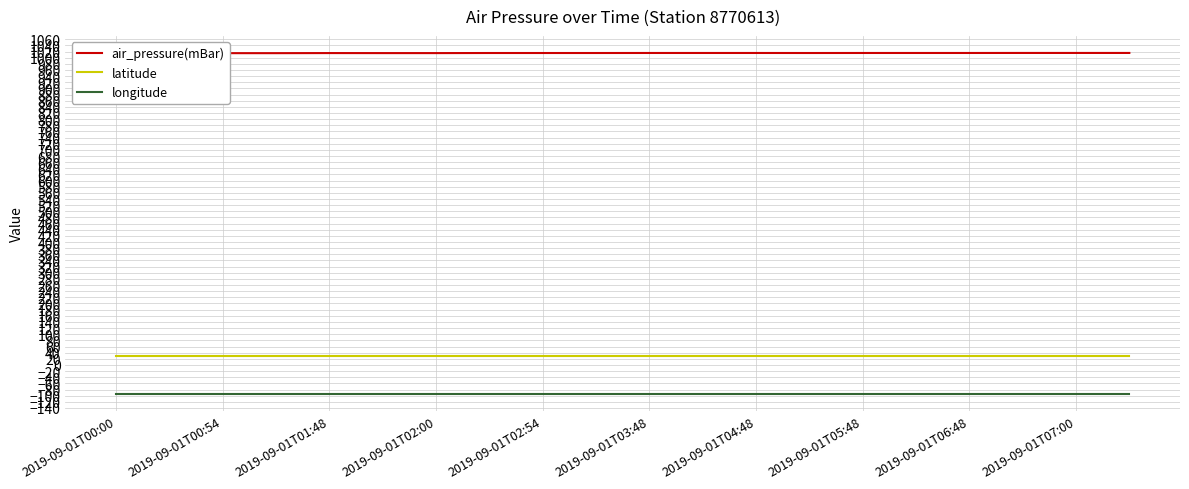

True or false: air_pressure(mBar) and longitude intersect in this chart.

False